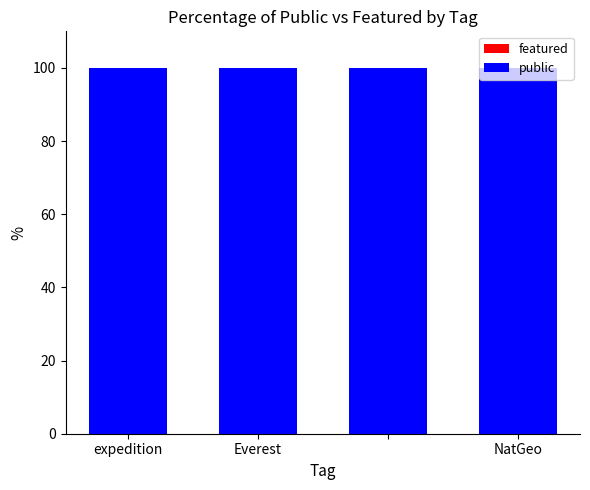

At how many categories does at least one series exceed 82?

4